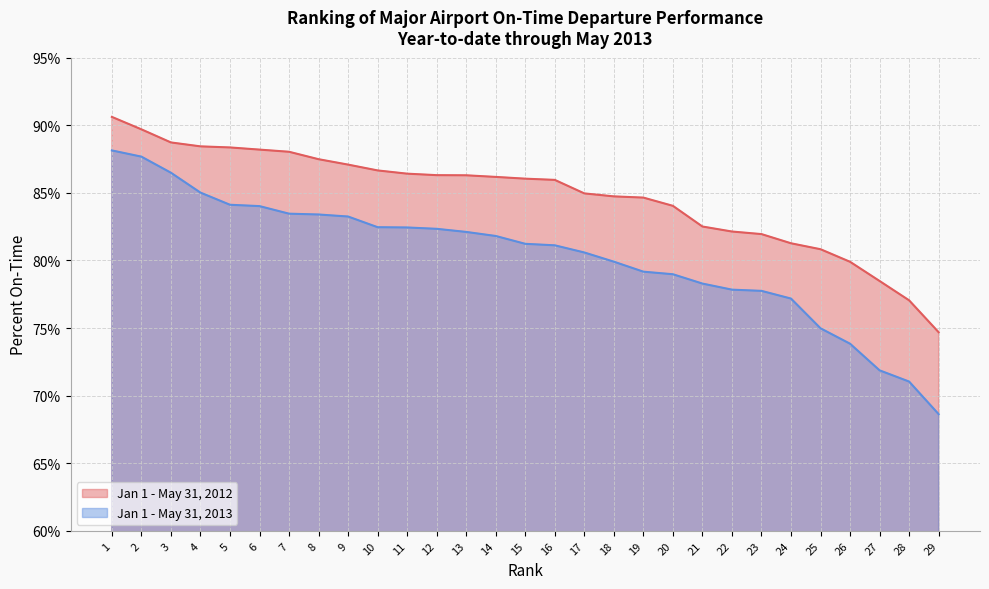

Which category has the highest value across all series?

1